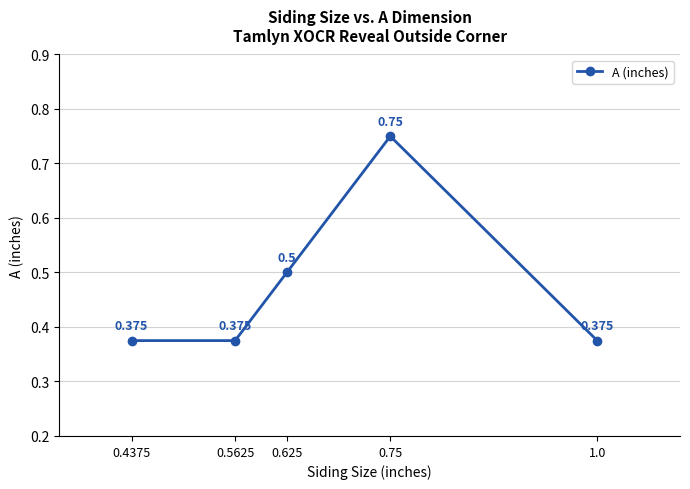

True or false: the data has more than 1 interior local peaks.

False